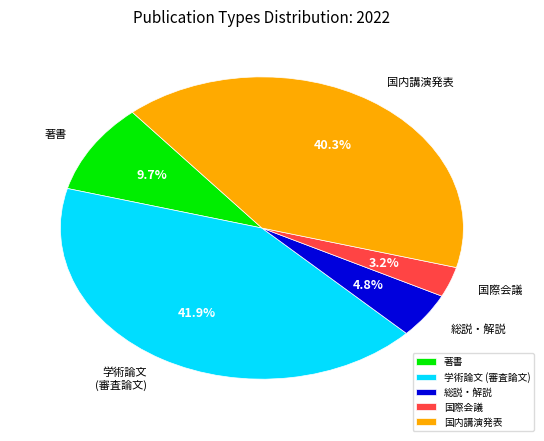

Which slice is the smallest?

国際会議